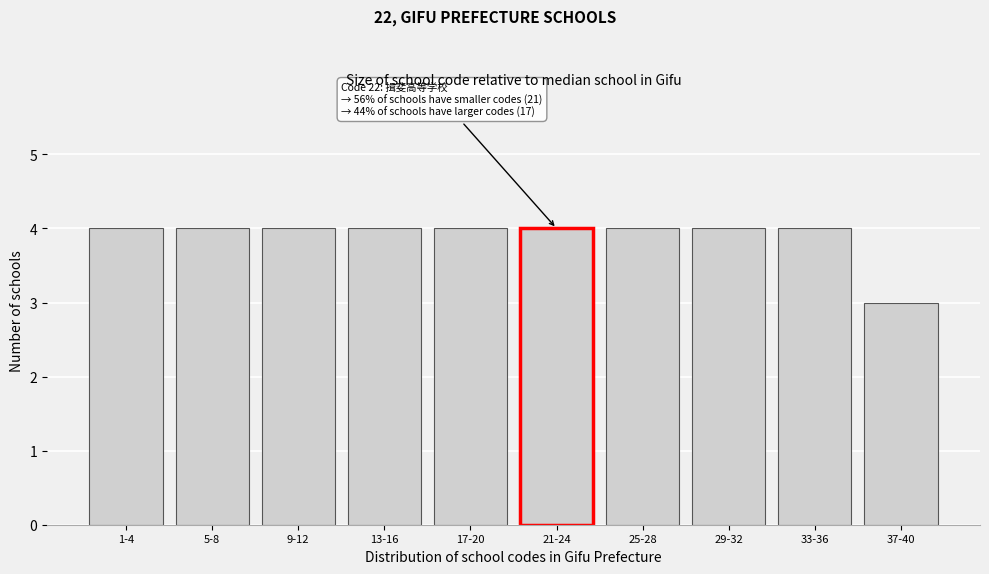

Reading left to right, list all the values displayed in this chart.

4	4	4	4	4	4	4	4	4	3